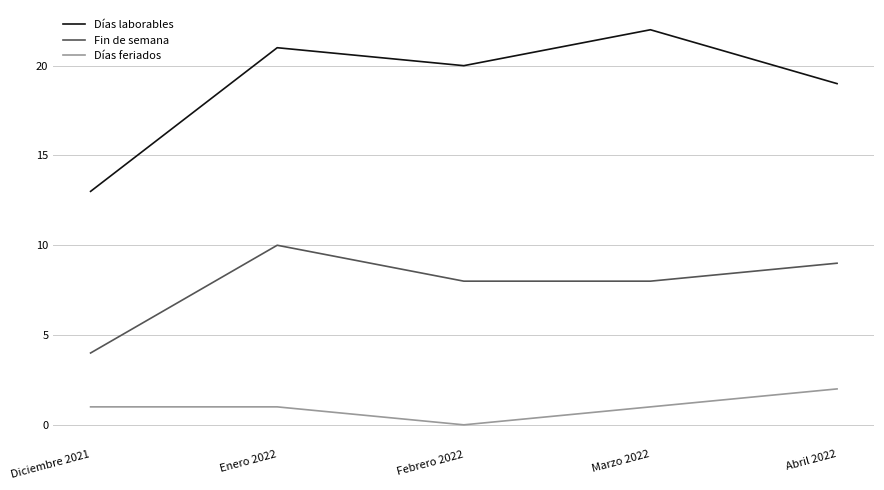

Which series changed the most between Febrero 2022 and Marzo 2022?

Días laborables